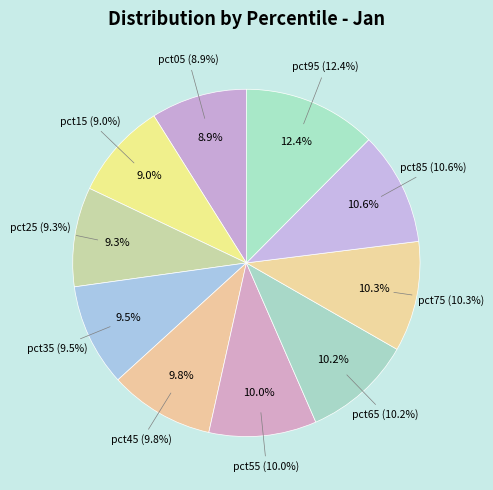

What is the smallest slice in the pie chart?

pct05